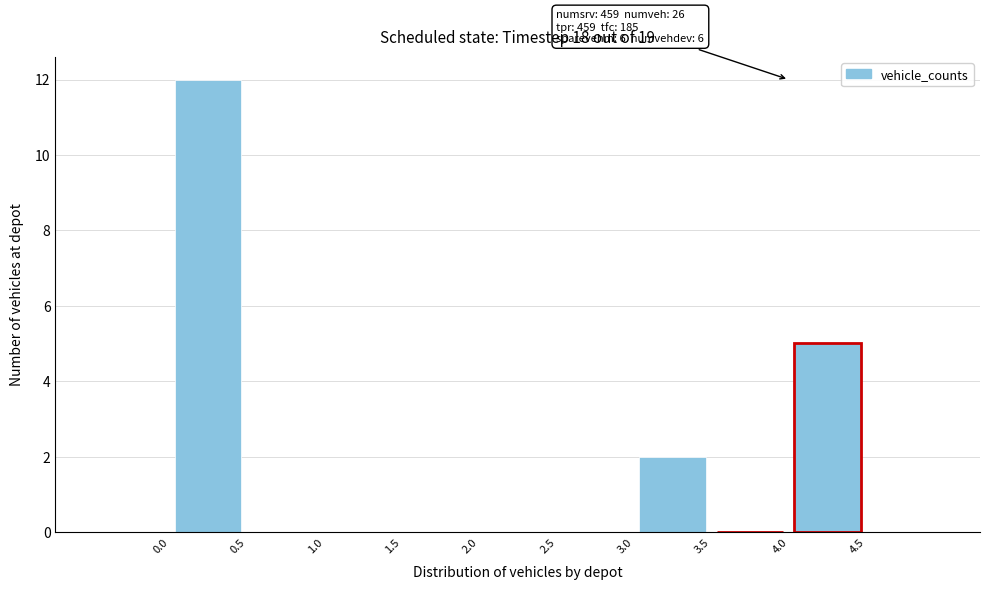

Over which range of the x-axis is the bar tallest?

0.0 to 0.5